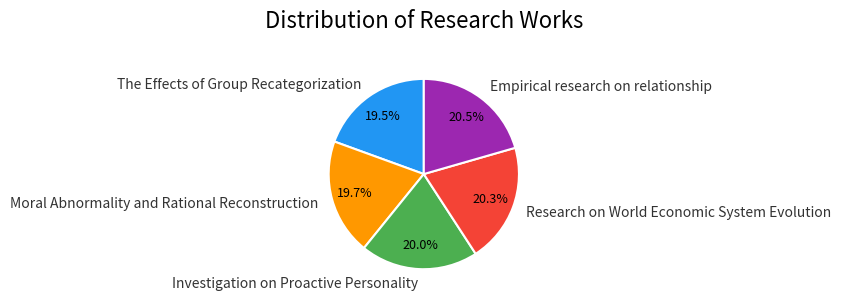

To the nearest percent, what is the average slice percentage?

20%